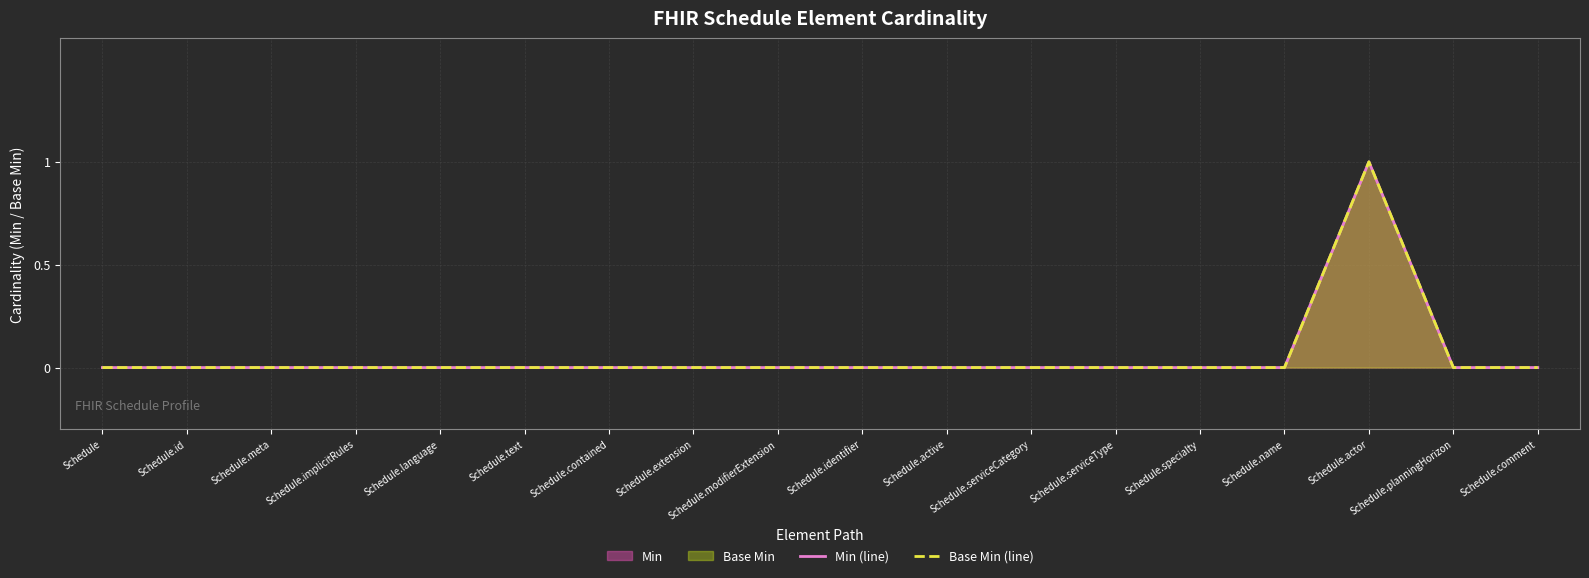

Which has a higher value, Schedule.text or Schedule.extension?

Schedule.text